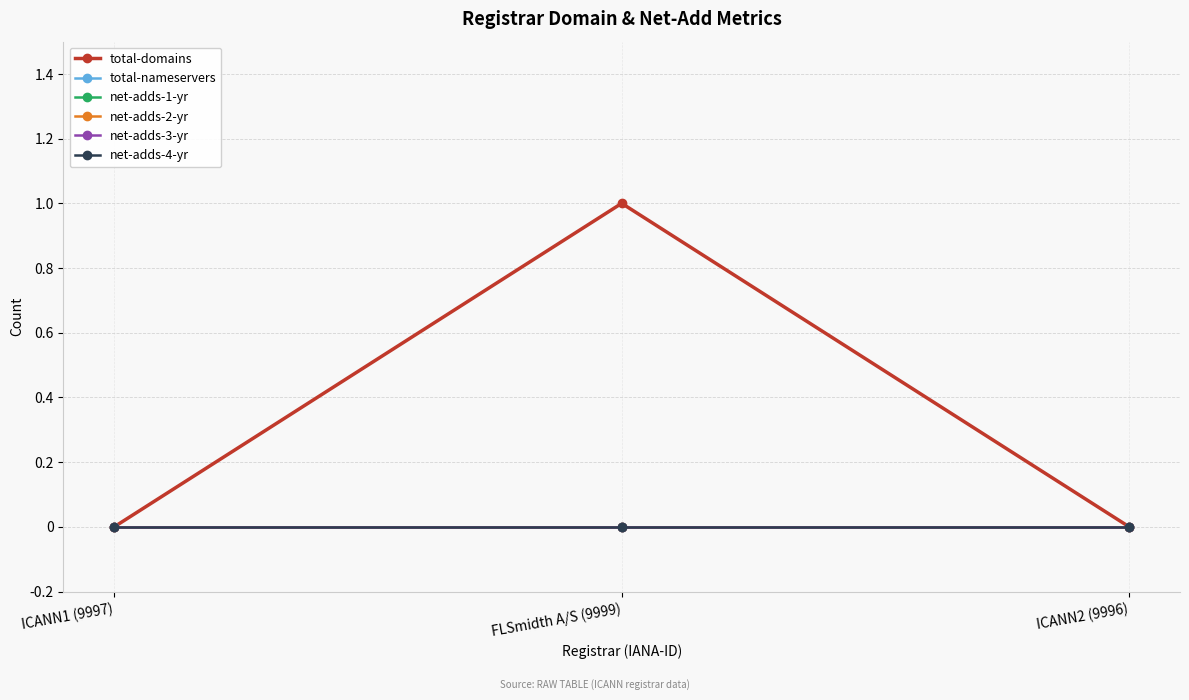

At how many categories does at least one series exceed 0?

1